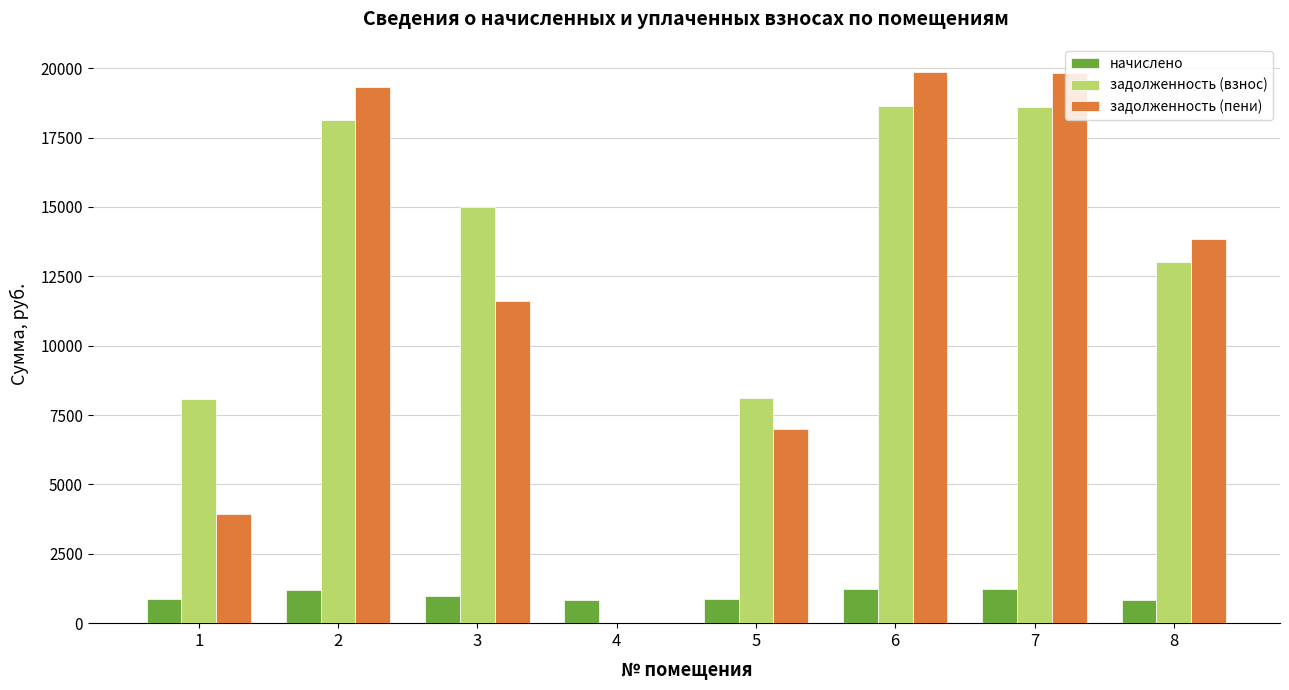

Which series has the widest spread of values?

задолженность (пени)